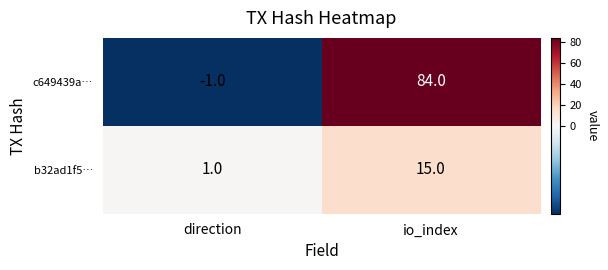

Which series has the largest total across all categories?

c649439a…